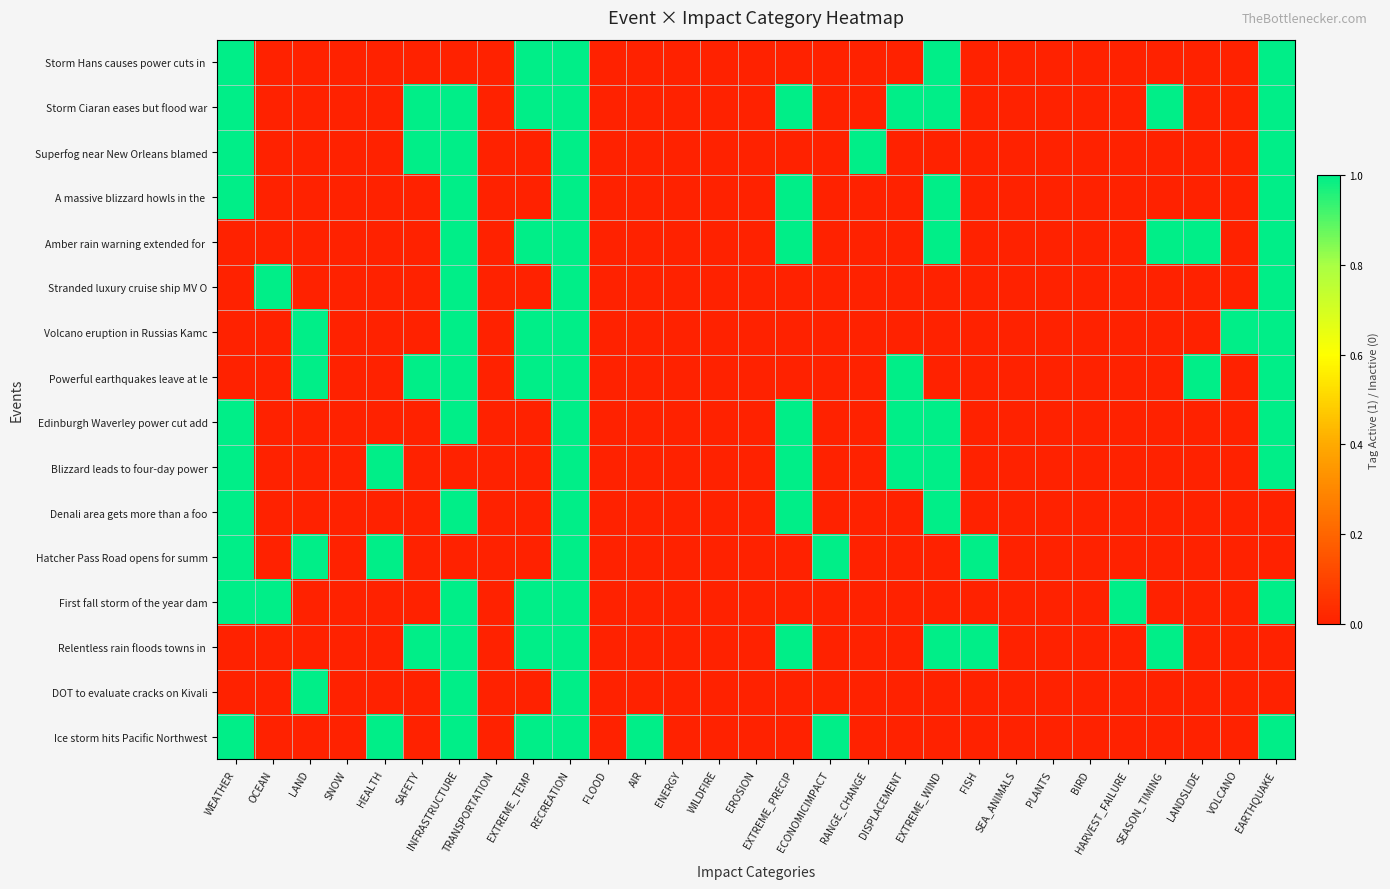

What is the spread (max minus min) of values at LAND?

1